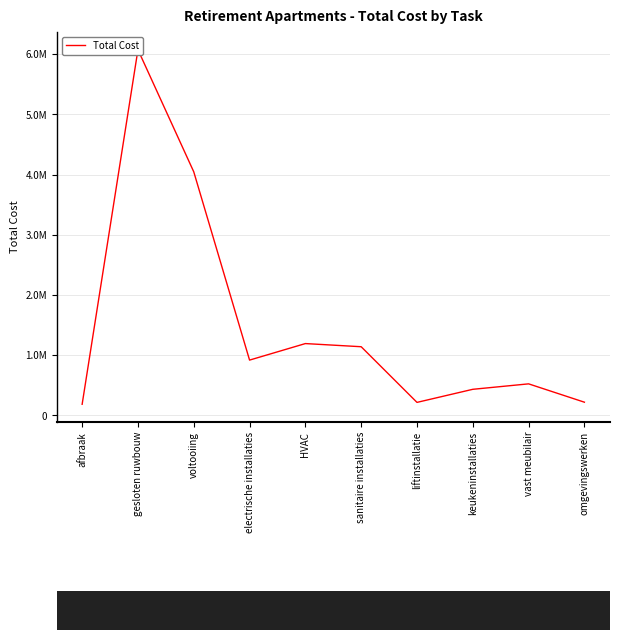

Between keukeninstallaties and HVAC, which is larger?

HVAC